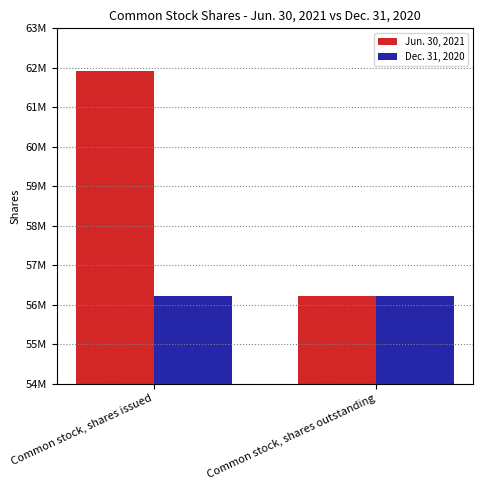

List the series in order of their overall mean, lowest first.

Dec. 31, 2020, Jun. 30, 2021